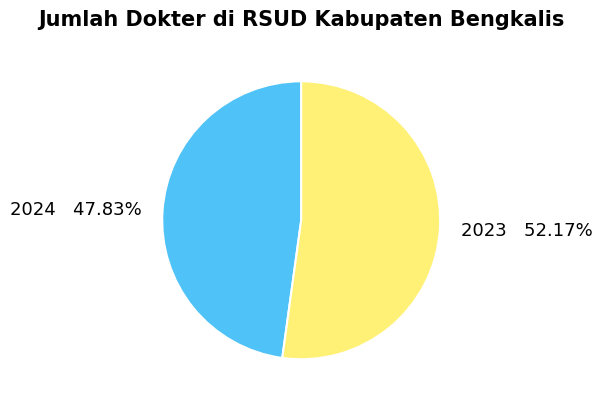

Which category accounts for the majority?

2023